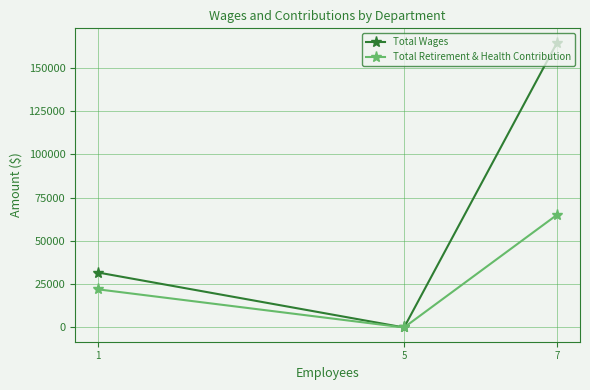

What is the difference between the Total Wages values at 5 and 1?

31740